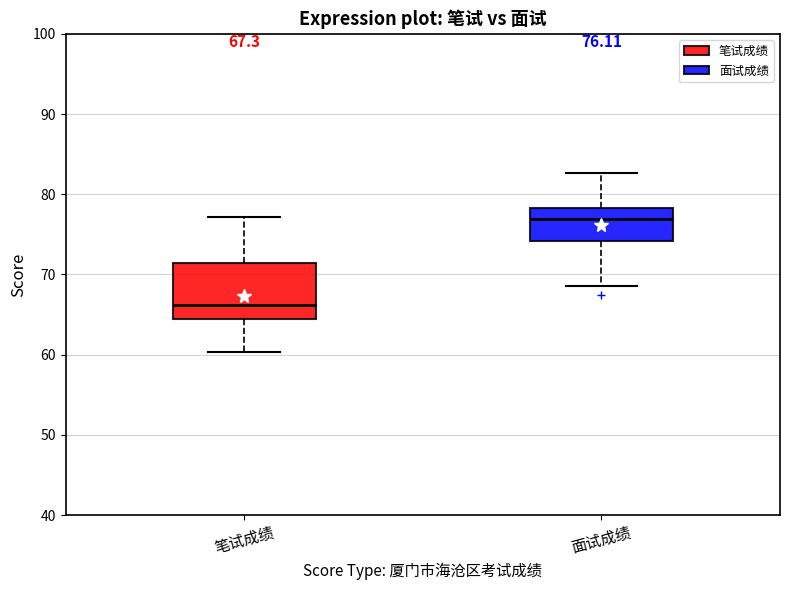

Which box has the highest median line?

面试成绩